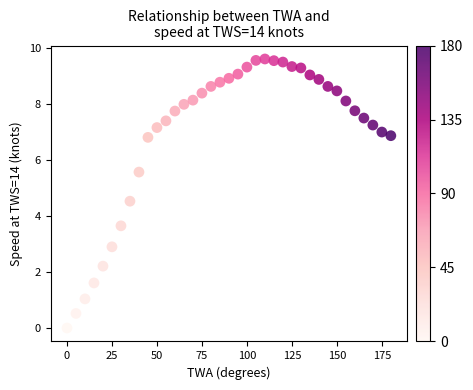

What is the range of X values (max minus min)?

180.0